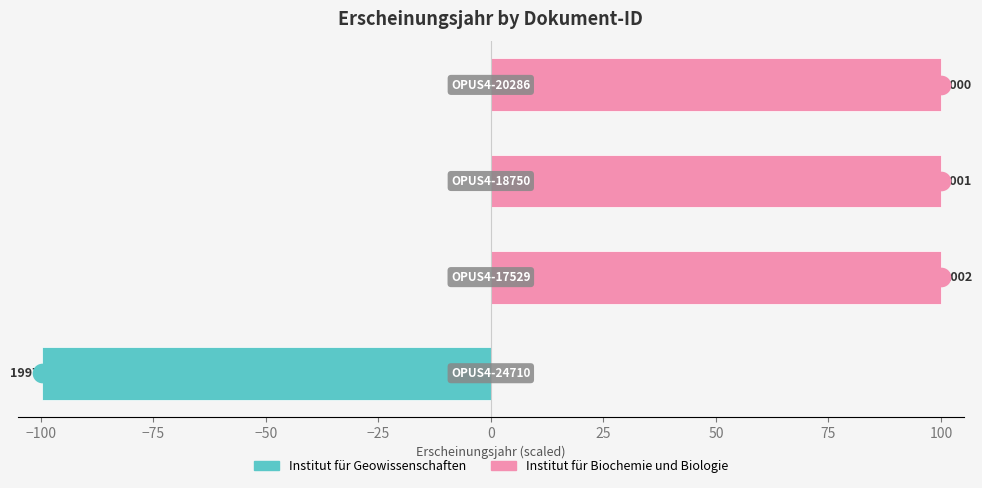

Is the value of Institut für Biochemie und Biologie at −100 greater than the value of Institut für Geowissenschaften at −75?

Yes